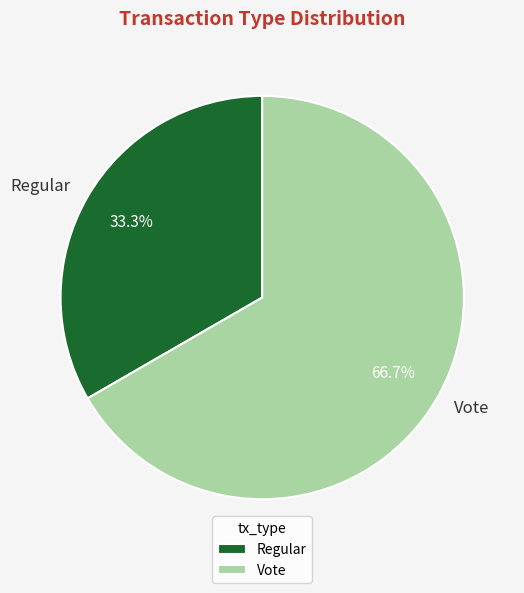

Combined, do Vote and Regular account for over 50%?

Yes